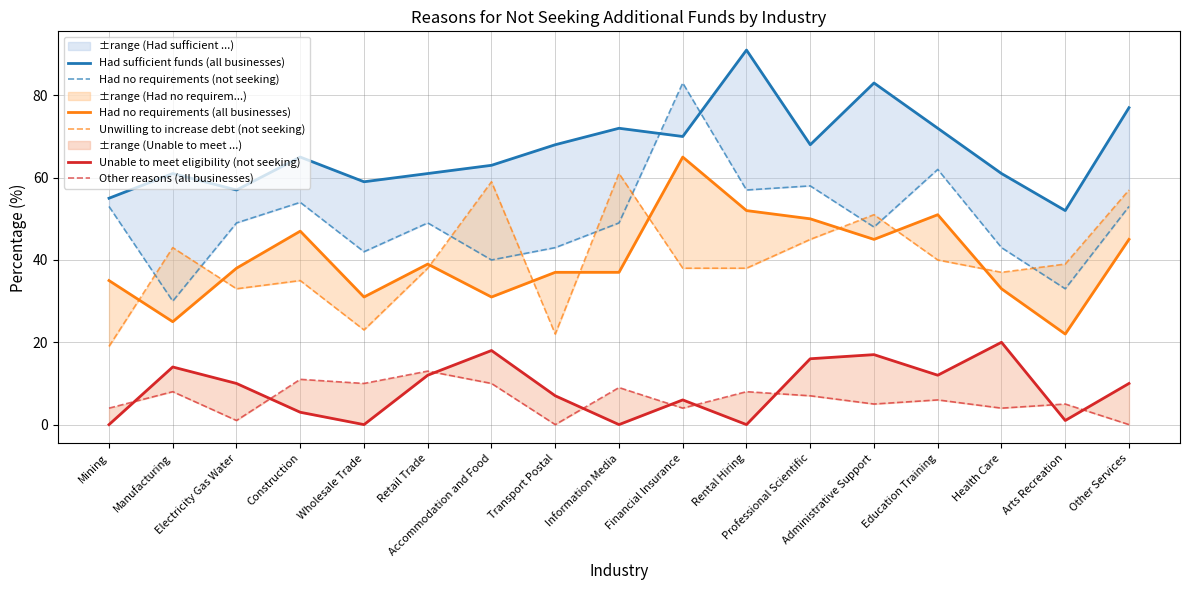

What is the difference between the highest and lowest values at Mining?

55